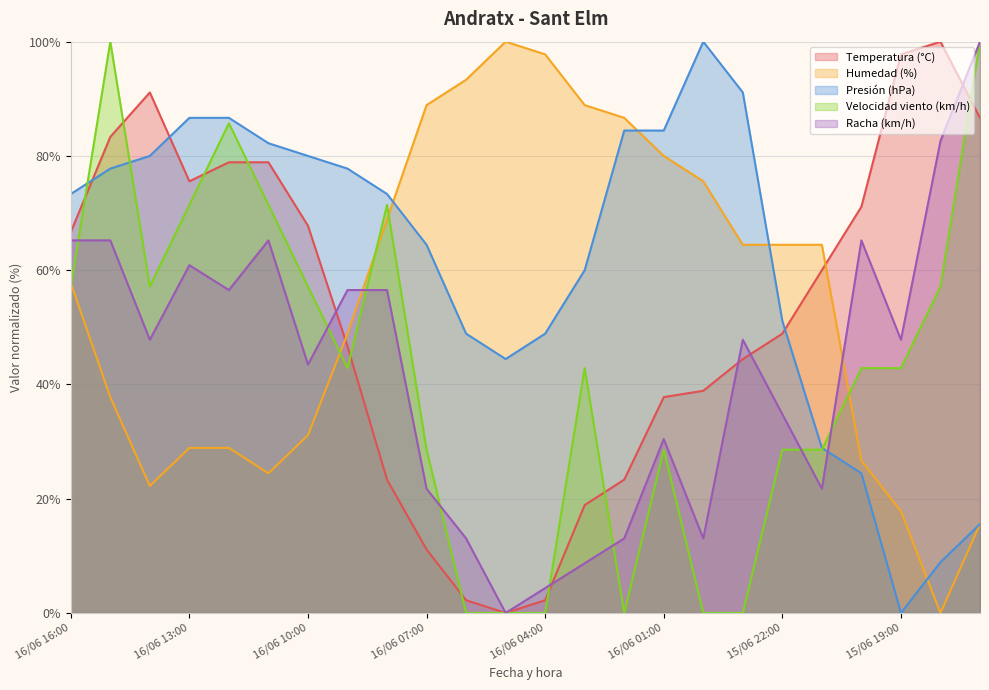

What is the value of the Velocidad viento (km/h) point at the 24th from the left?

100.0